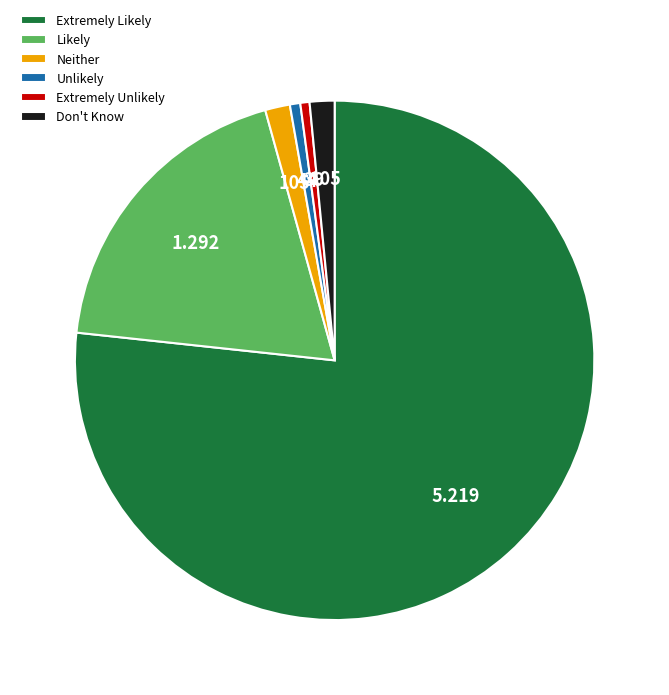

Does Extremely Likely account for over 50% of the chart?

Yes